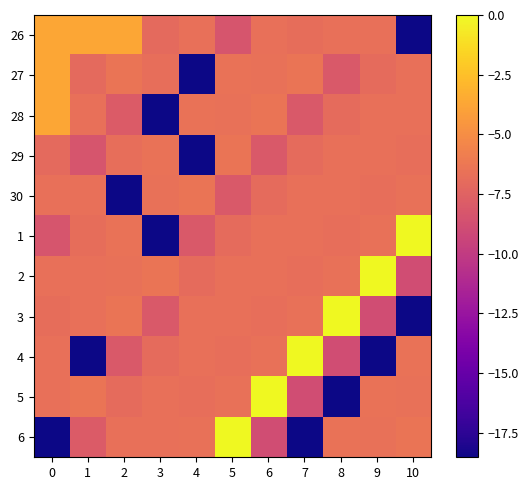

Reading left to right, extract all data points from this chart.

26: 0=-3.7	1=-3.7	2=-3.7	3=-7.0	4=-6.7	5=-8.4	6=-6.7	7=-6.9	8=-6.7	9=-6.7	10=-18.5
27: 0=-3.7	1=-7.0	2=-6.4	3=-6.8	4=-18.5	5=-6.5	6=-6.6	7=-6.4	8=-8.1	9=-7.0	10=-6.7
28: 0=-3.7	1=-6.7	2=-7.9	3=-18.5	4=-6.5	5=-6.6	6=-6.4	7=-8.1	8=-7.0	9=-6.7	10=-6.7
29: 0=-7.0	1=-8.4	2=-6.8	3=-6.5	4=-18.5	5=-6.4	6=-8.1	7=-7.0	8=-6.7	9=-6.7	10=-6.8
30: 0=-6.7	1=-6.7	2=-18.5	3=-6.6	4=-6.4	5=-8.1	6=-7.0	7=-6.7	8=-6.7	9=-6.8	10=-6.6
1: 0=-8.4	1=-6.9	2=-6.5	3=-18.5	4=-8.1	5=-7.0	6=-6.7	7=-6.7	8=-6.8	9=-6.6	10=0.0
2: 0=-6.7	1=-6.7	2=-6.6	3=-6.4	4=-7.0	5=-6.7	6=-6.7	7=-6.8	8=-6.6	9=0.0	10=-8.9
3: 0=-6.9	1=-6.7	2=-6.4	3=-8.1	4=-6.7	5=-6.7	6=-6.8	7=-6.6	8=0.0	9=-8.9	10=-18.5
4: 0=-6.7	1=-18.5	2=-8.1	3=-7.0	4=-6.7	5=-6.8	6=-6.6	7=0.0	8=-8.9	9=-18.5	10=-6.5
5: 0=-6.7	1=-6.4	2=-7.0	3=-6.7	4=-6.8	5=-6.6	6=0.0	7=-8.9	8=-18.5	9=-6.5	10=-6.6
6: 0=-18.5	1=-7.9	2=-6.7	3=-6.7	4=-6.6	5=0.0	6=-8.9	7=-18.5	8=-6.5	9=-6.6	10=-6.4